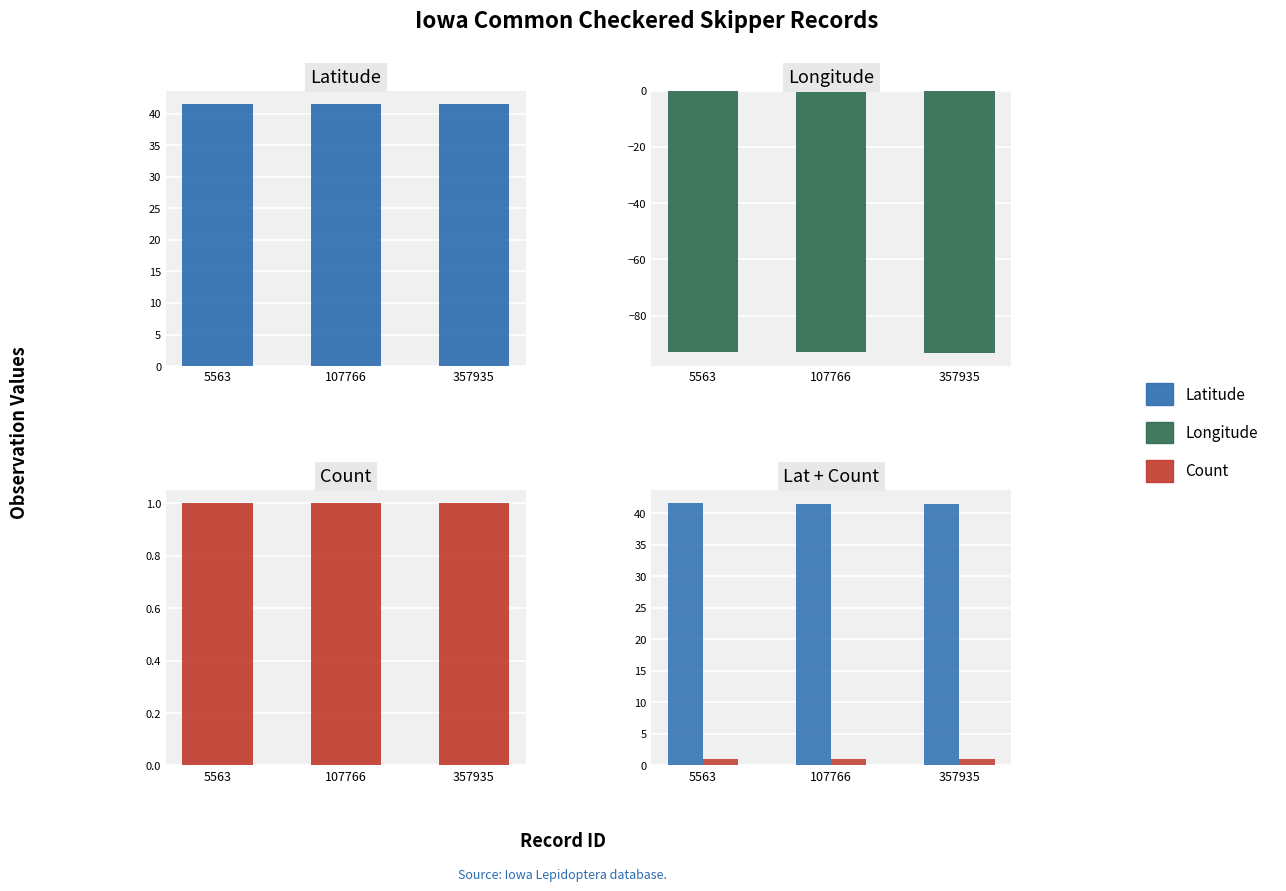

Where is Longitude nearest to the value -93?

5563